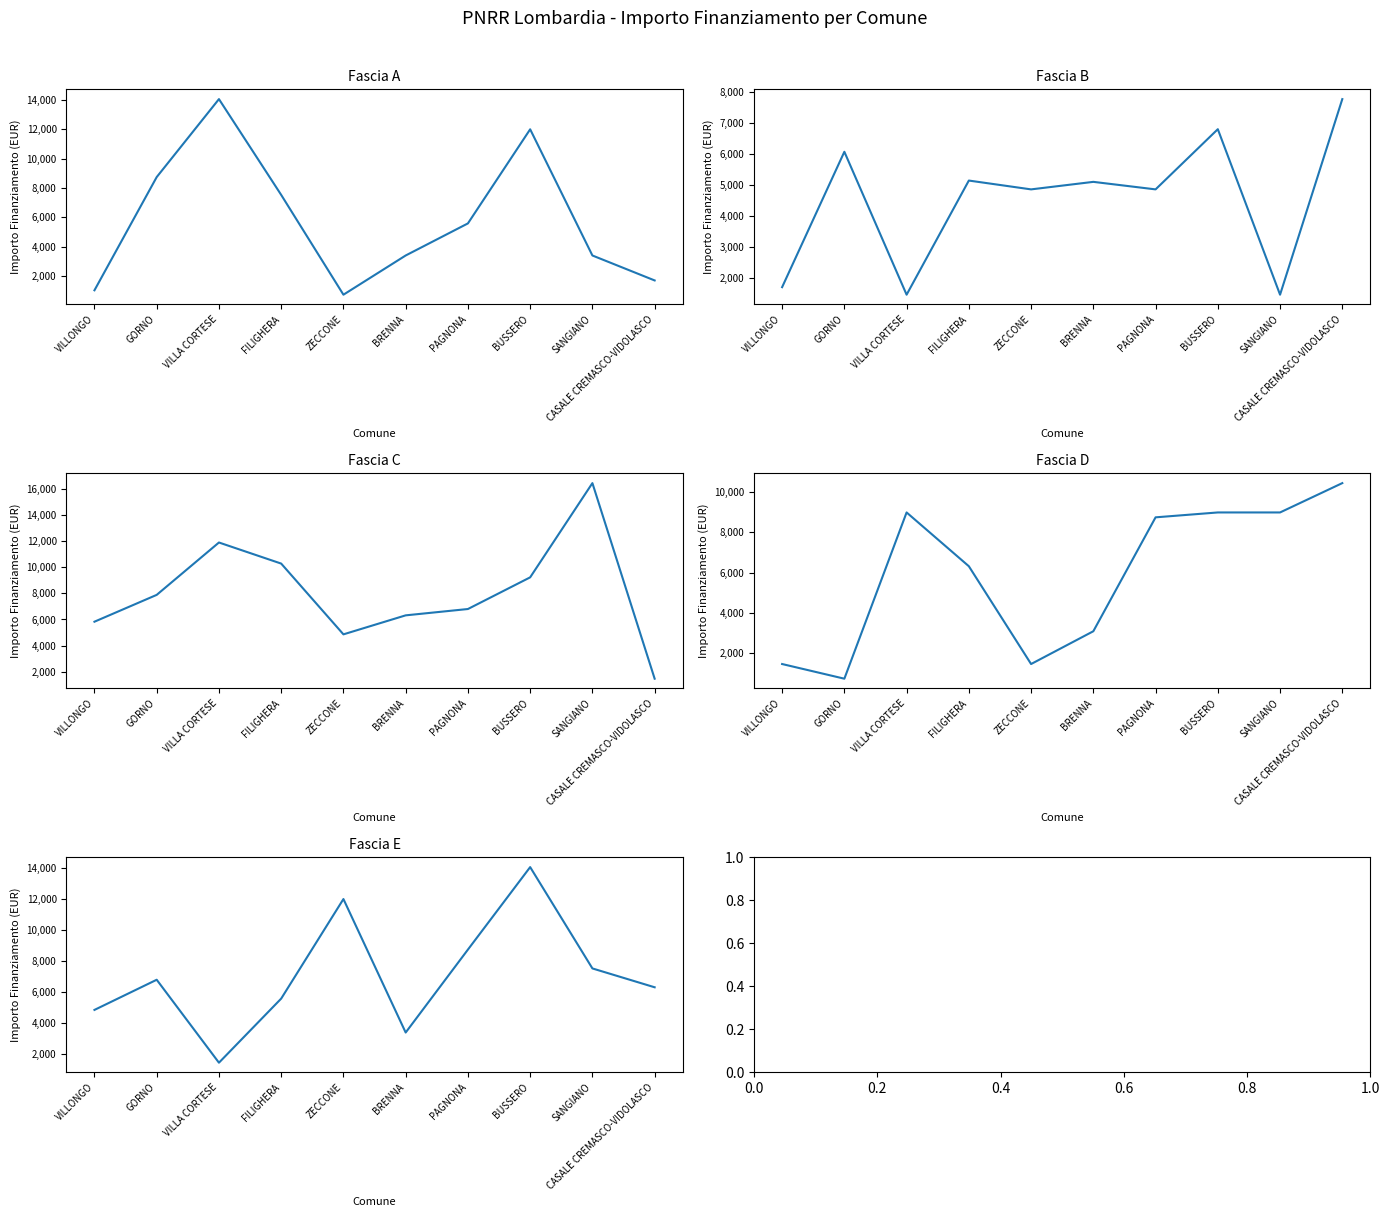

Reading left to right, transcribe all the data shown in this chart.

Fascia A: VILLONGO=1029	GORNO=8748	VILLA CORTESE=14063	FILIGHERA=7533	ZECCONE=729	BRENNA=3402	PAGNONA=5589	BUSSERO=12005	SANGIANO=3402	CASALE CREMASCO-VIDOLASCO=1701
Fascia B: VILLONGO=1701	GORNO=6075	VILLA CORTESE=1458	FILIGHERA=5145	ZECCONE=4860	BRENNA=5103	PAGNONA=4860	BUSSERO=6804	SANGIANO=1458	CASALE CREMASCO-VIDOLASCO=7776
Fascia C: VILLONGO=5831	GORNO=7889	VILLA CORTESE=11907	FILIGHERA=10290	ZECCONE=4860	BRENNA=6318	PAGNONA=6804	BUSSERO=9234	SANGIANO=16464	CASALE CREMASCO-VIDOLASCO=1458
Fascia D: VILLONGO=1458	GORNO=729	VILLA CORTESE=8991	FILIGHERA=6318	ZECCONE=1458	BRENNA=3087	PAGNONA=8748	BUSSERO=8991	SANGIANO=8991	CASALE CREMASCO-VIDOLASCO=10449
Fascia E: VILLONGO=4860	GORNO=6804	VILLA CORTESE=1458	FILIGHERA=5589	ZECCONE=12005	BRENNA=3402	PAGNONA=8748	BUSSERO=14063	SANGIANO=7533	CASALE CREMASCO-VIDOLASCO=6318